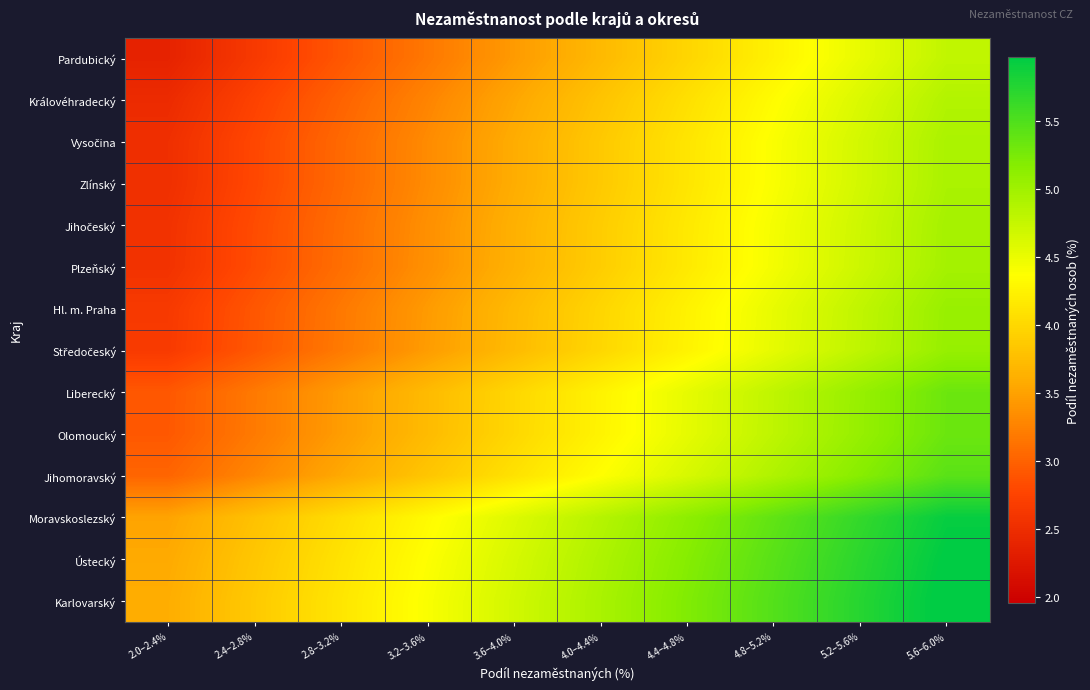

Count the number of categories in the chart.

10